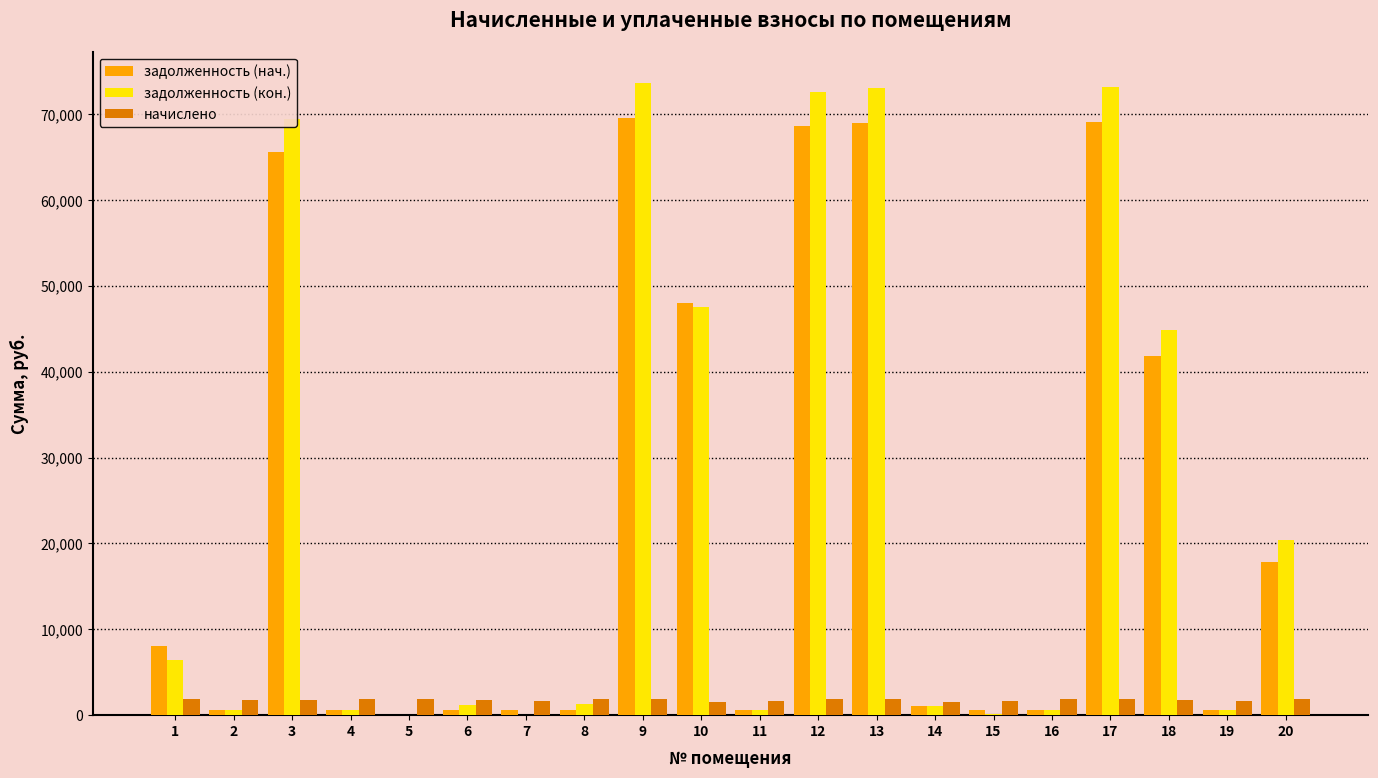

At which label does начислено first exceed 1888?

1